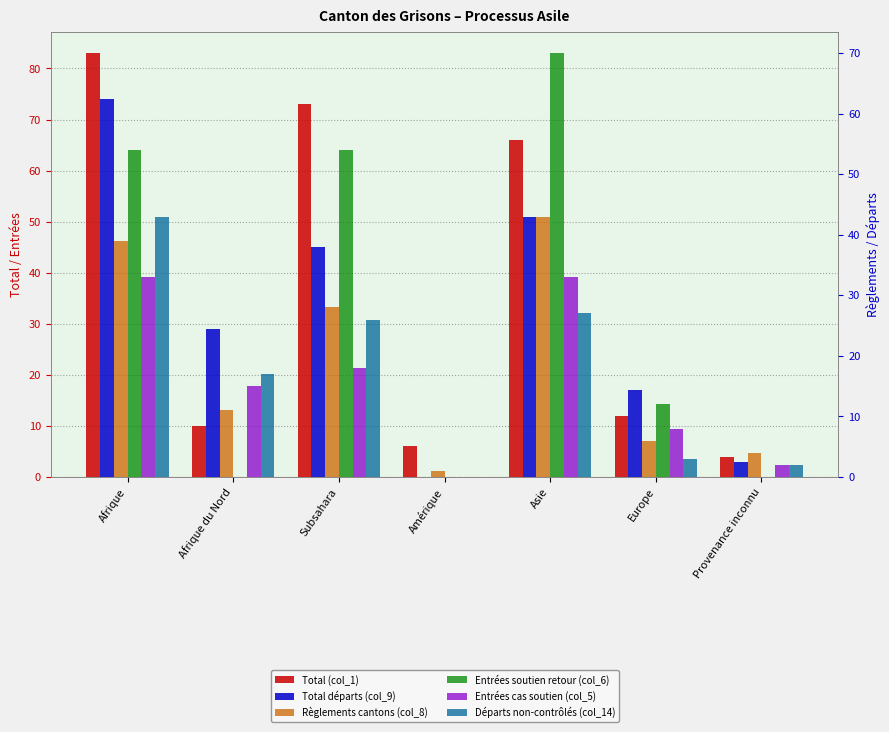

What is the value of the Entrées soutien retour (col_6) bar at the 6th from the left?

12